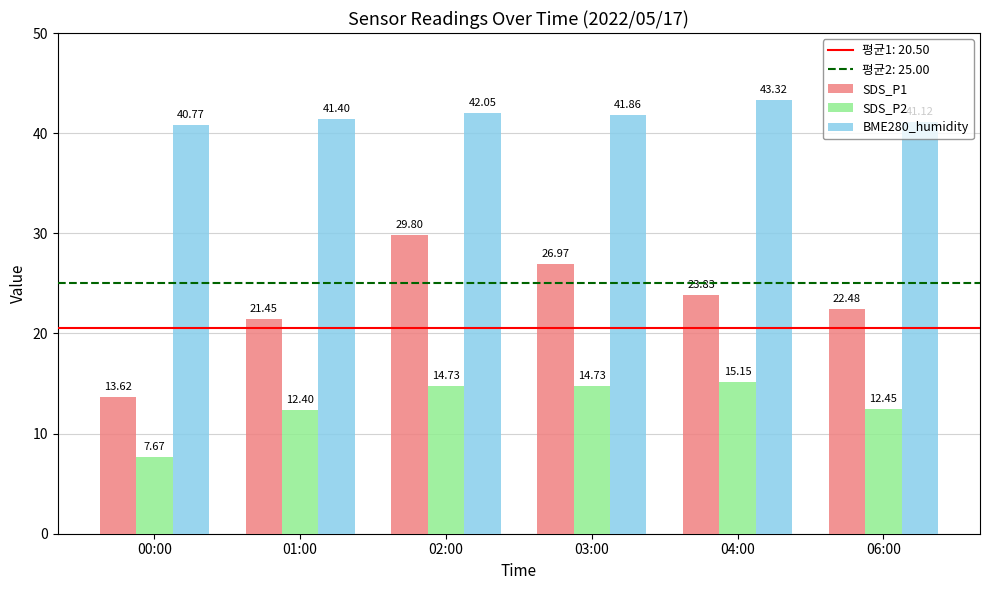

The BME280_humidity series shows 24.8 at 04:00. True or false?

False